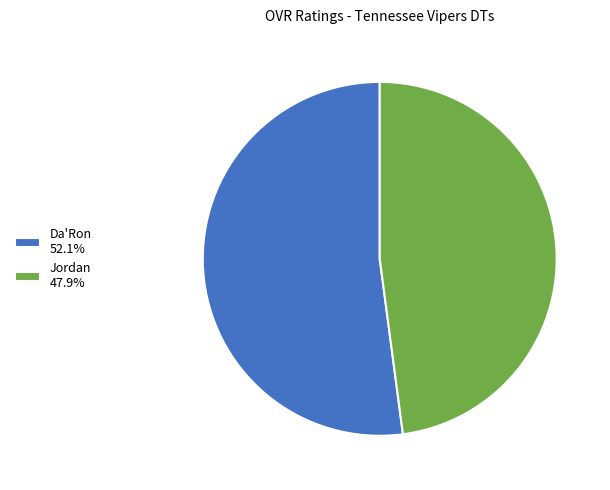

Rank the categories by value from highest to lowest.

Da'Ron, Jordan